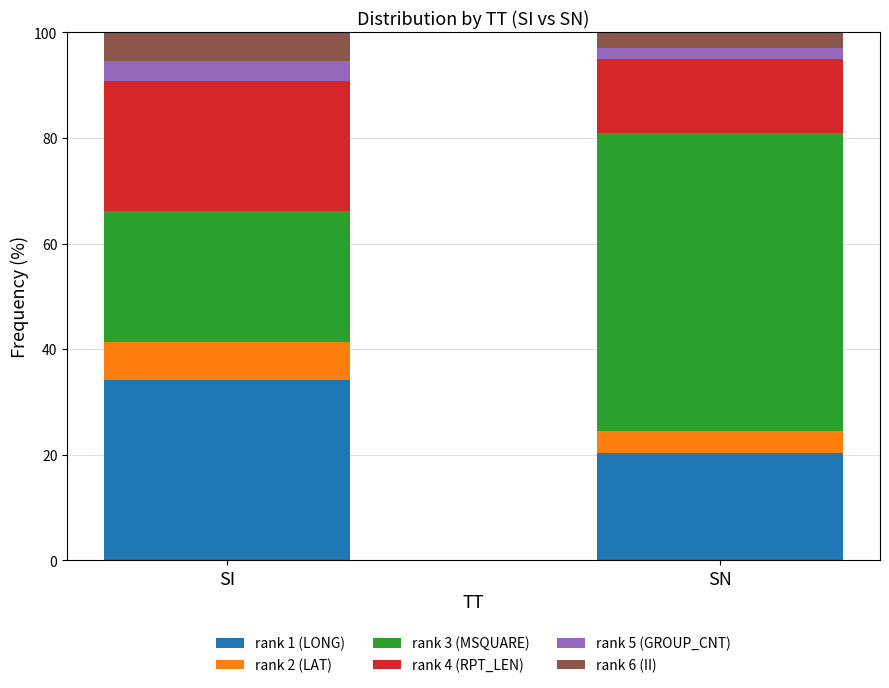

True or false: rank 1 (LONG) has a value of 20.3 at SN.

True